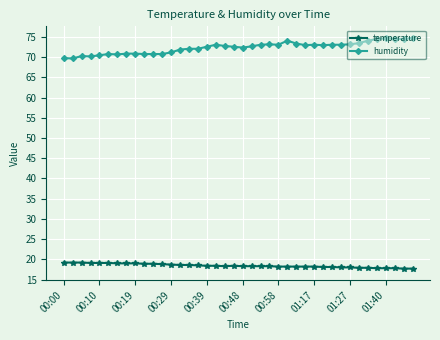

How many lines are shown in the chart?

2